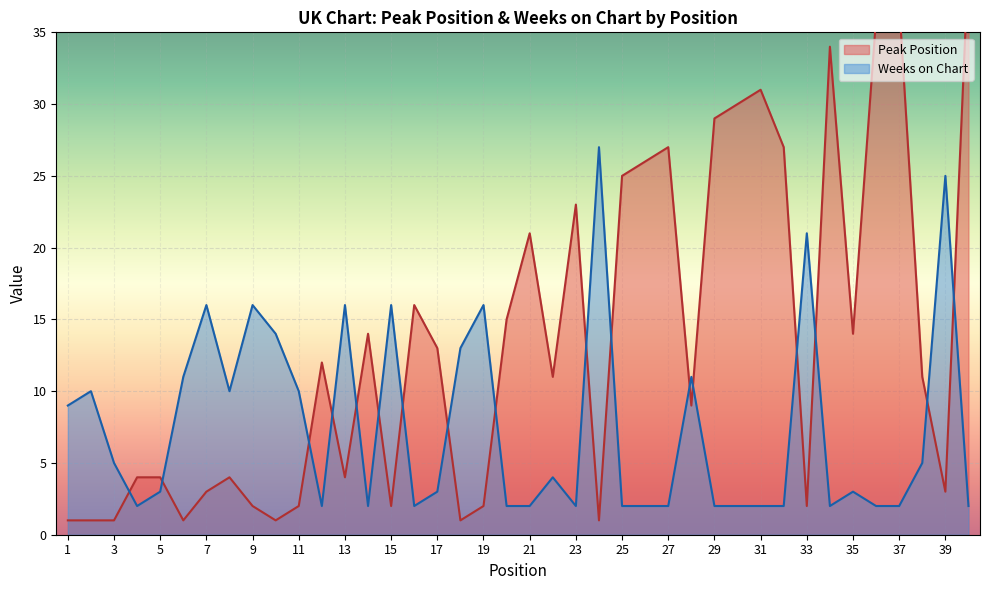

What is the difference between the Peak Position values at 23 and 14?

9